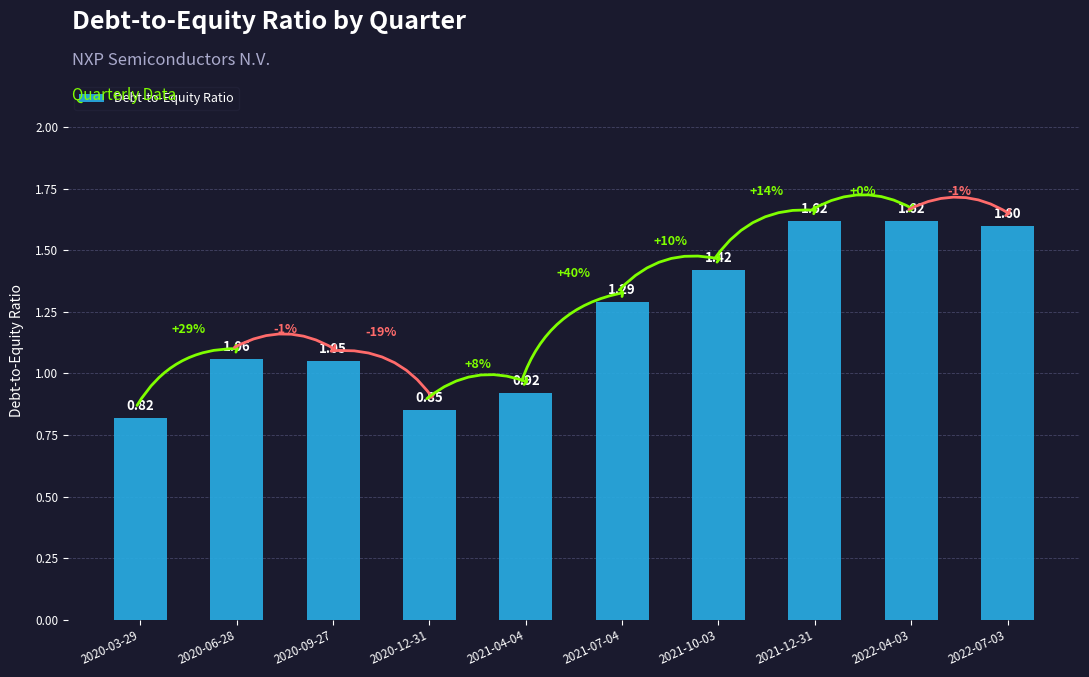

Are the bars horizontal?

No